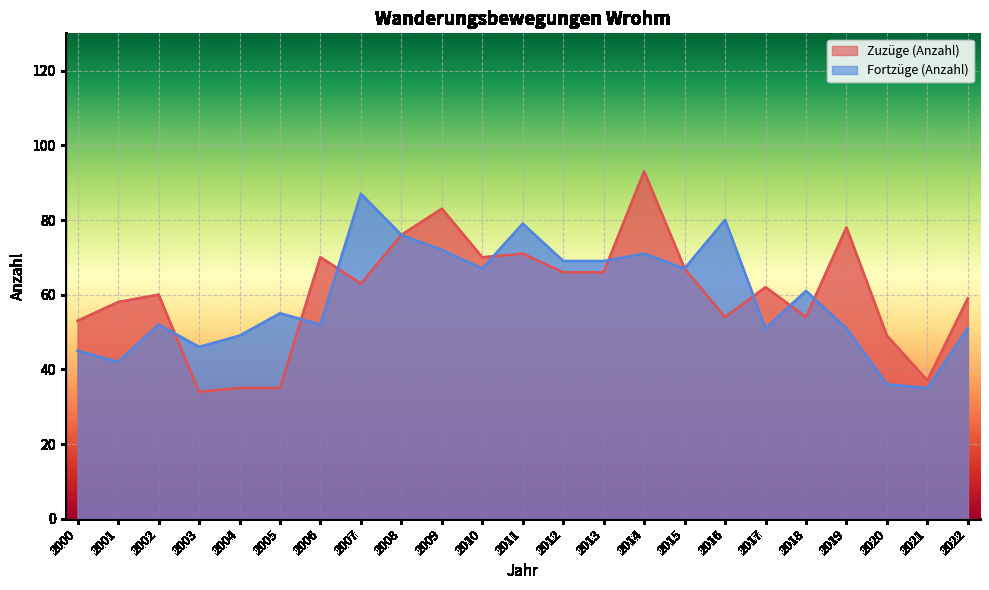

What is the minimum value for Fortzüge (Anzahl)?

35